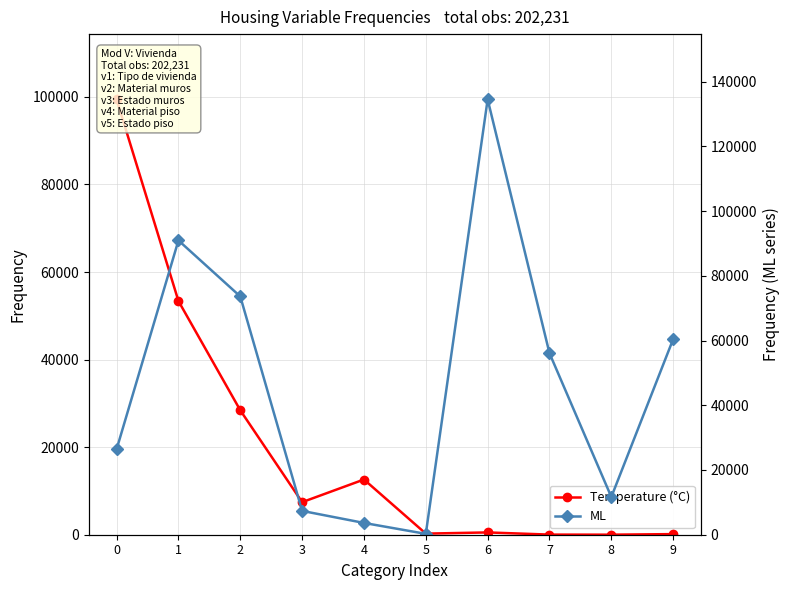

What is the sum of the Temperature (°C) values at 0 and 2?

127853